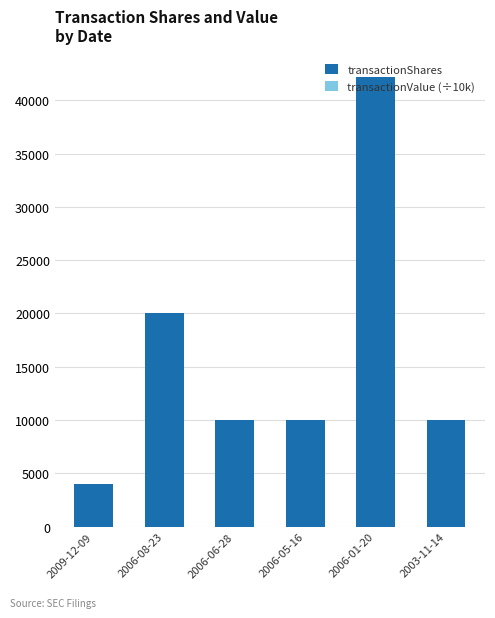

What is the sum of the transactionShares values at 2009-12-09 and 2006-06-28?

14000.0